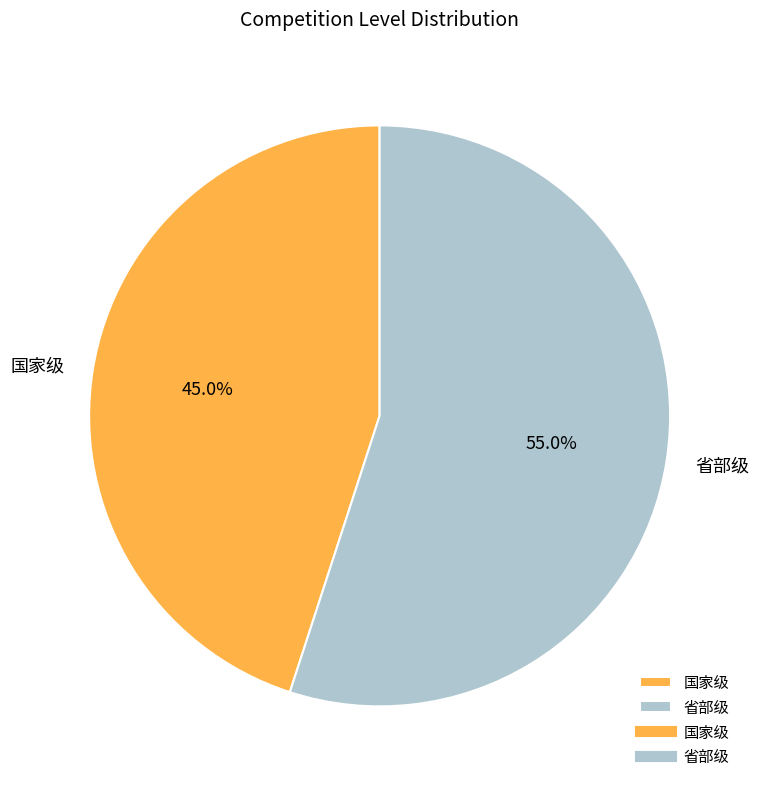

The 国家级 slice represents 38% of the pie. True or false?

False